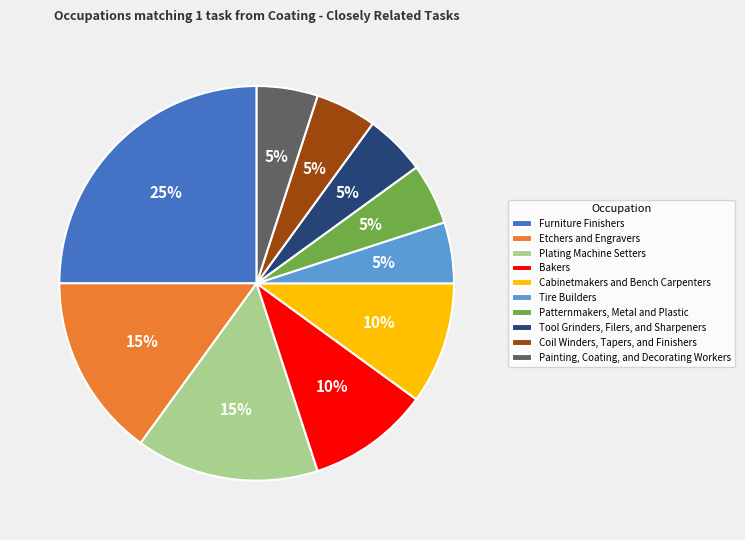

Which category has the biggest portion of the pie?

Furniture Finishers